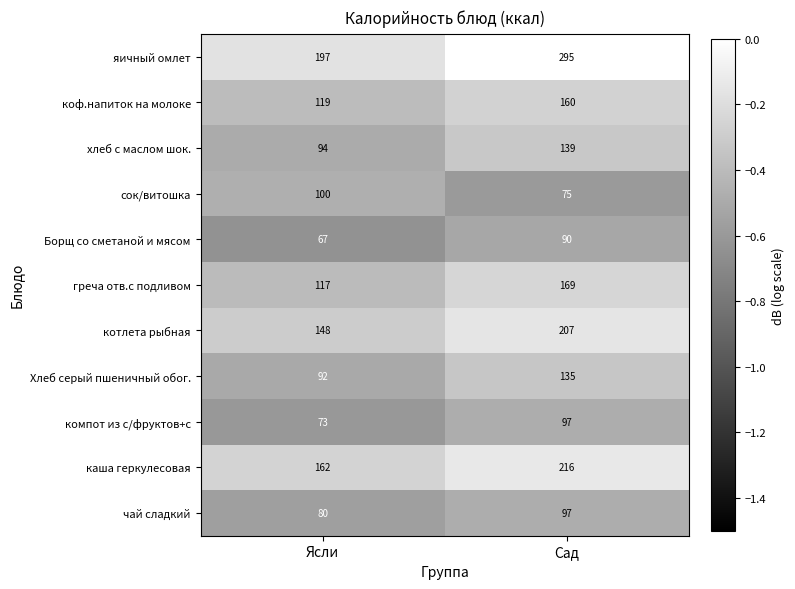

What is the total value across all series at Ясли?

1249